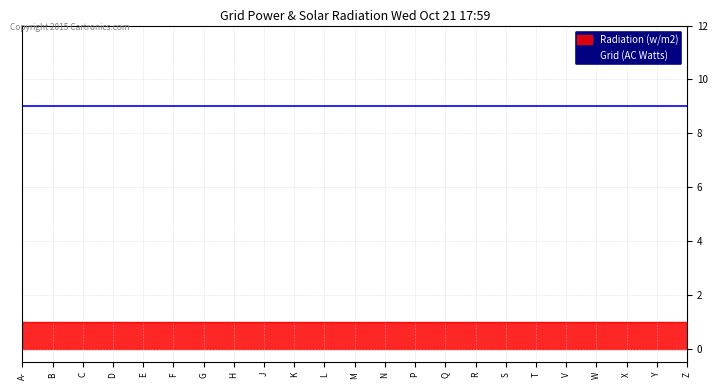

Which series changed the most between A- and Q?

Radiation (w/m2)